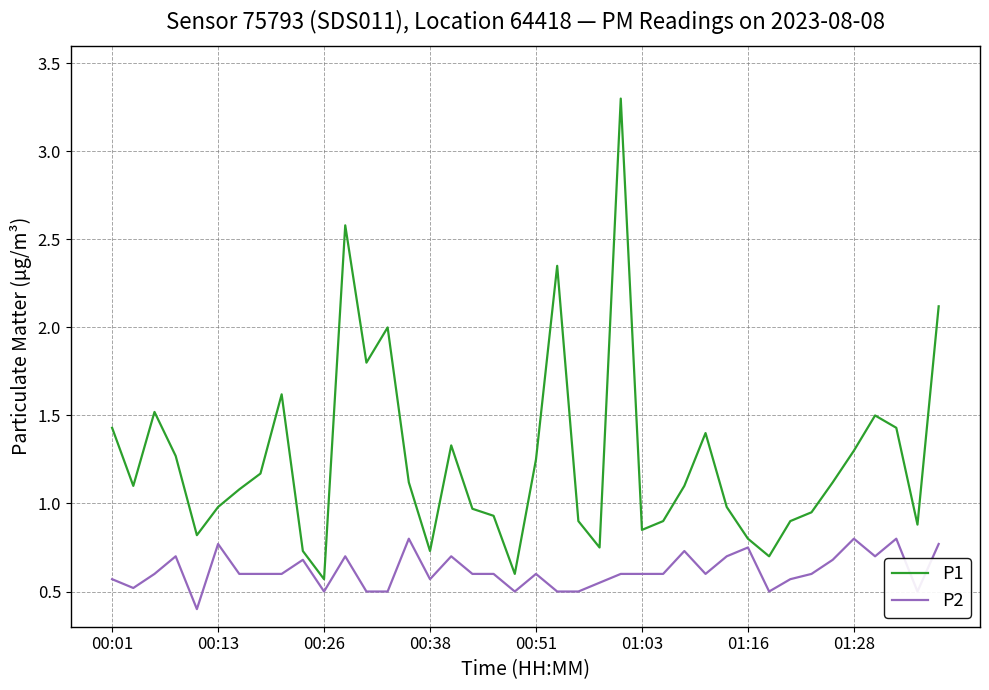

What is the difference between the maximum and minimum values in the P2 series?

0.4